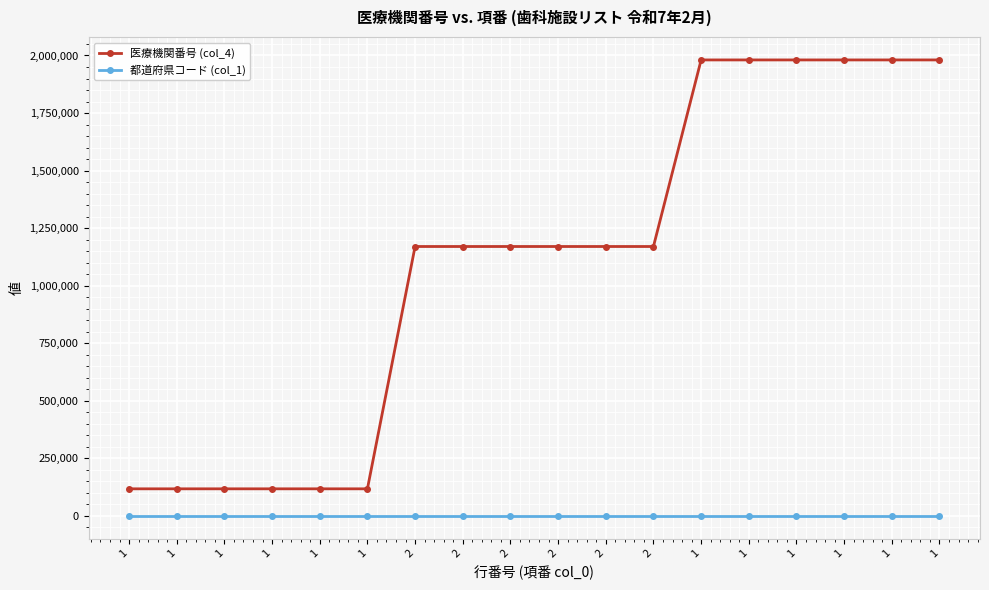

Which series has the largest total across all categories?

医療機関番号 (col_4)